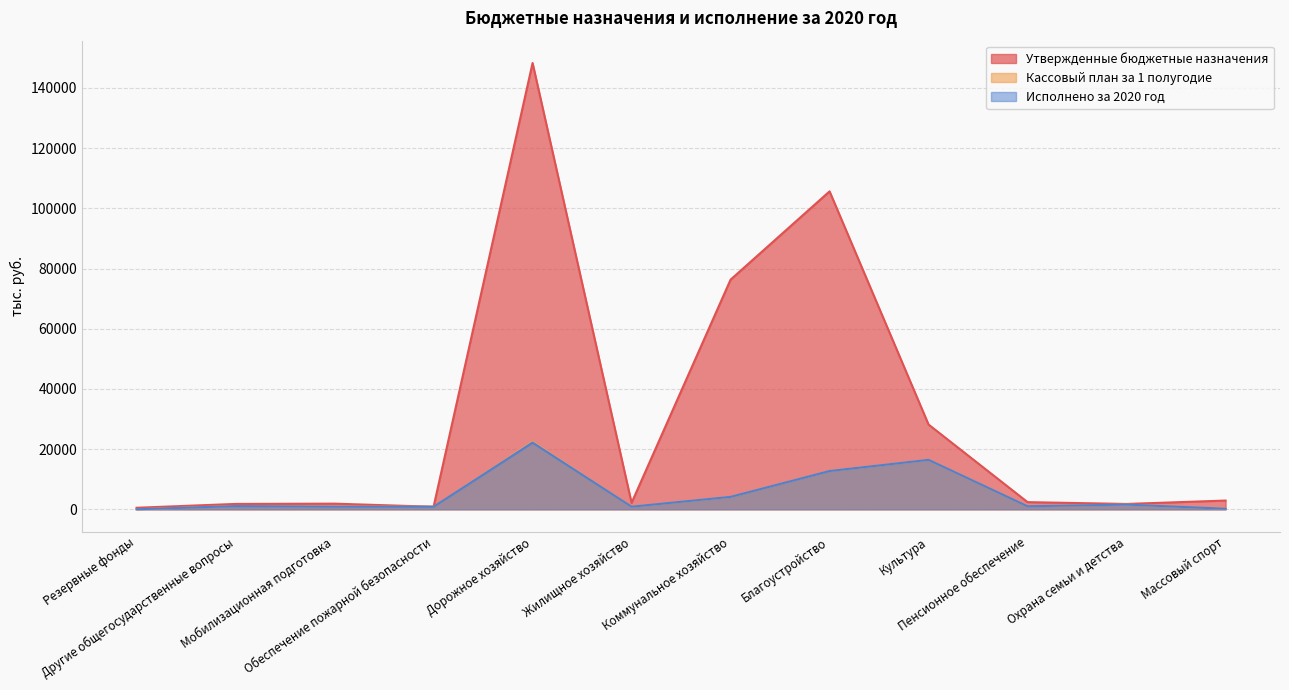

True or false: Кассовый план за 1 полугодие has a value of 570.0 at Другие общегосударственные вопросы.

False